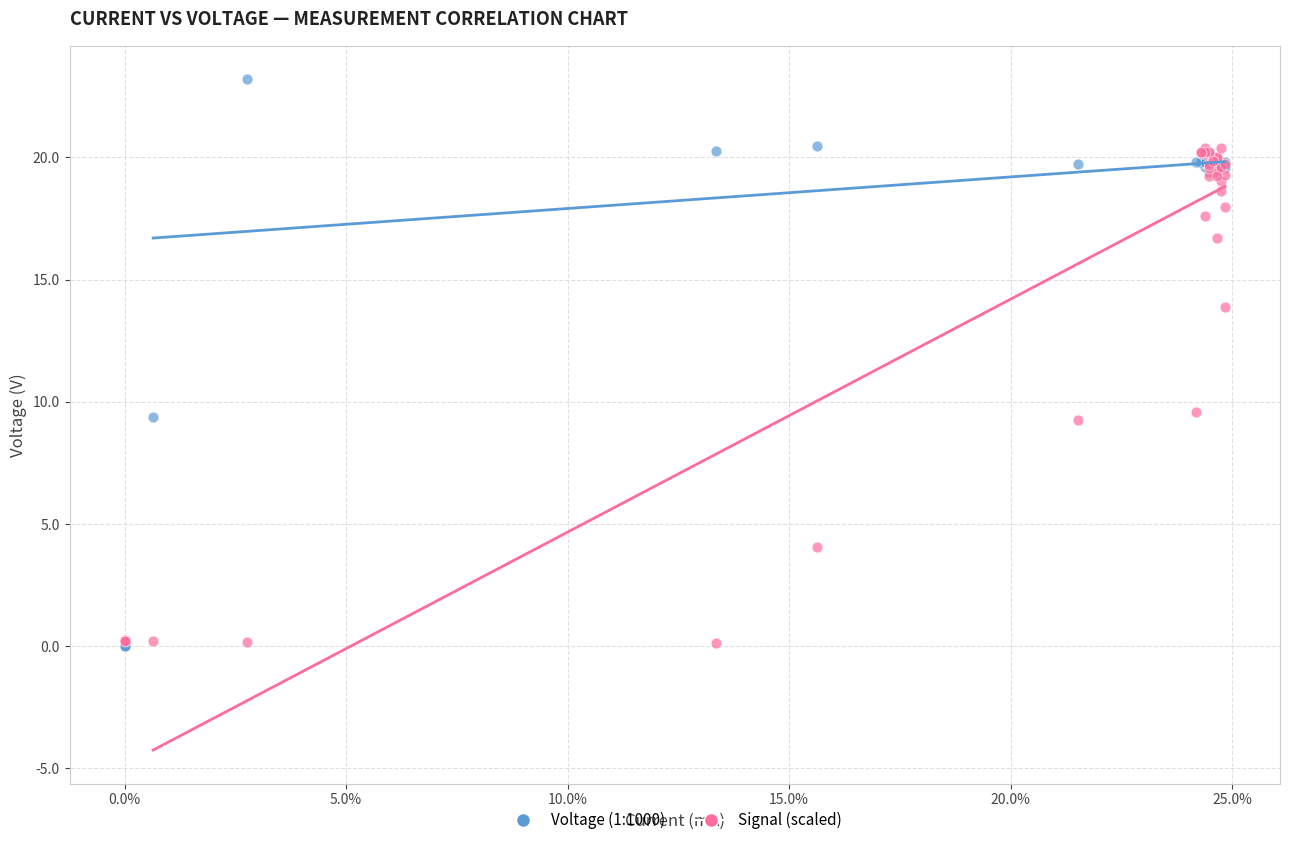

Which series contains the highest Y value?

Voltage (1:1000)